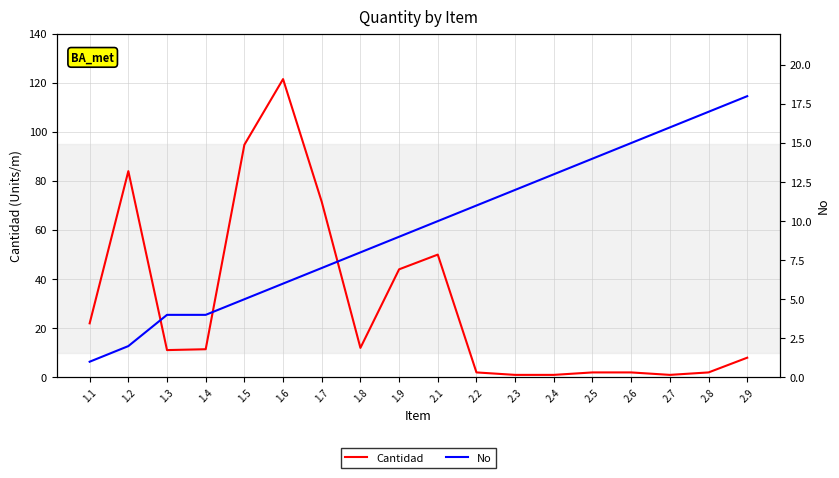

Does the chart display data point markers on the line(s)?

No